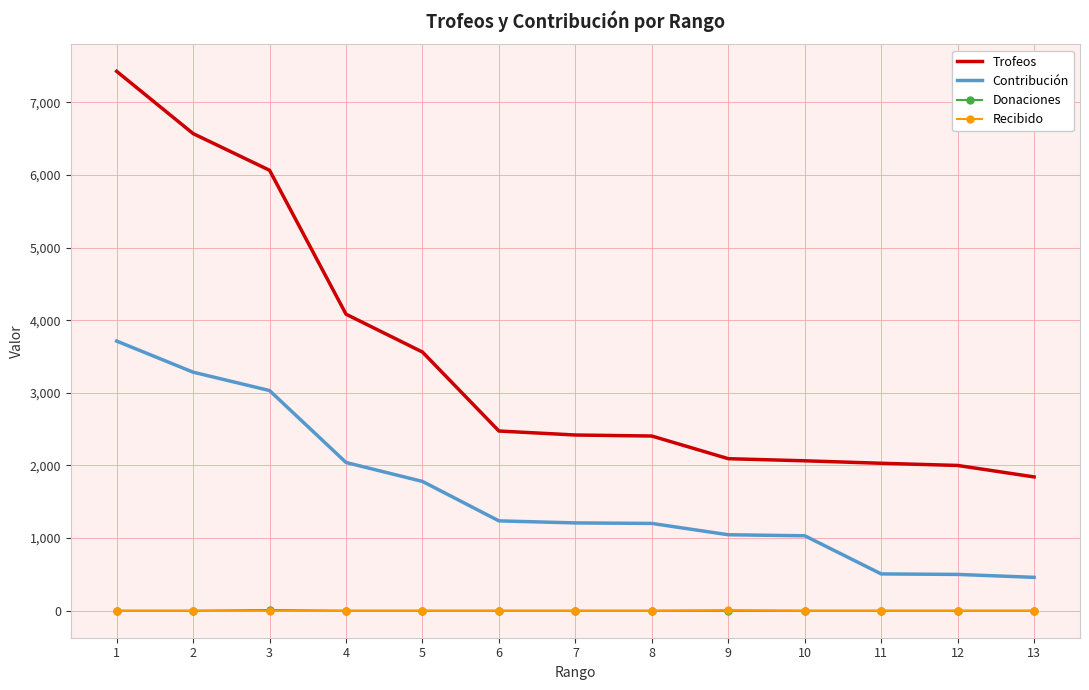

The value of Recibido at 8 is 0. True or false?

True